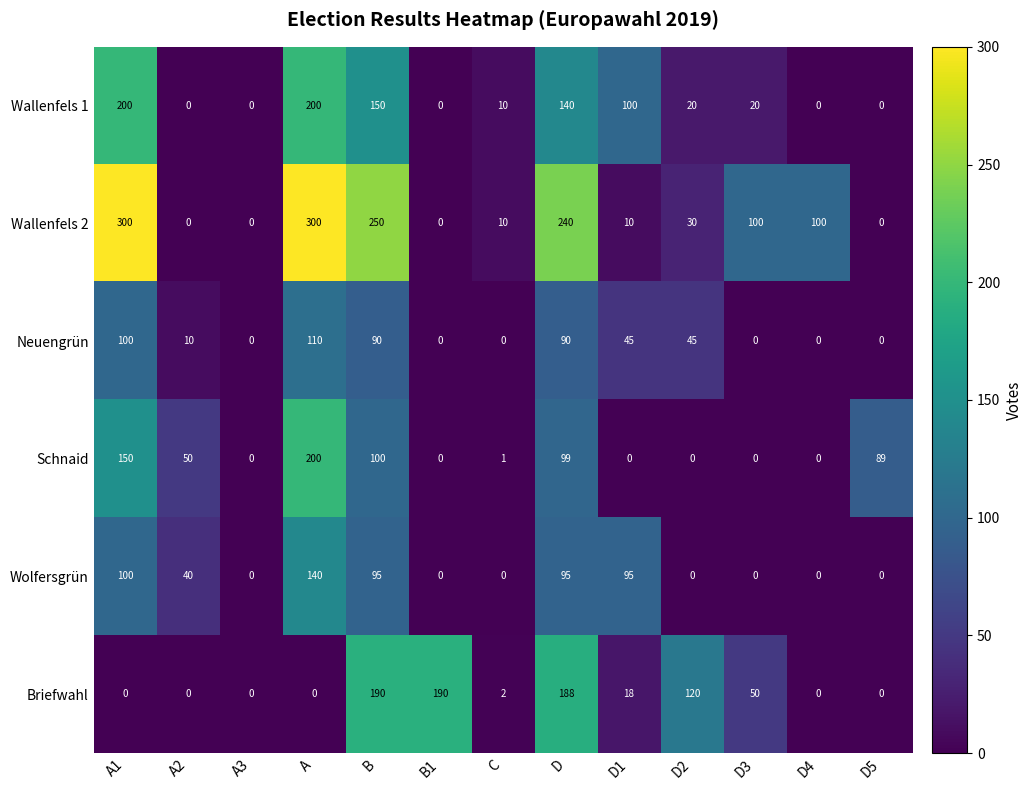

The value of Briefwahl at A2 is -80. True or false?

False